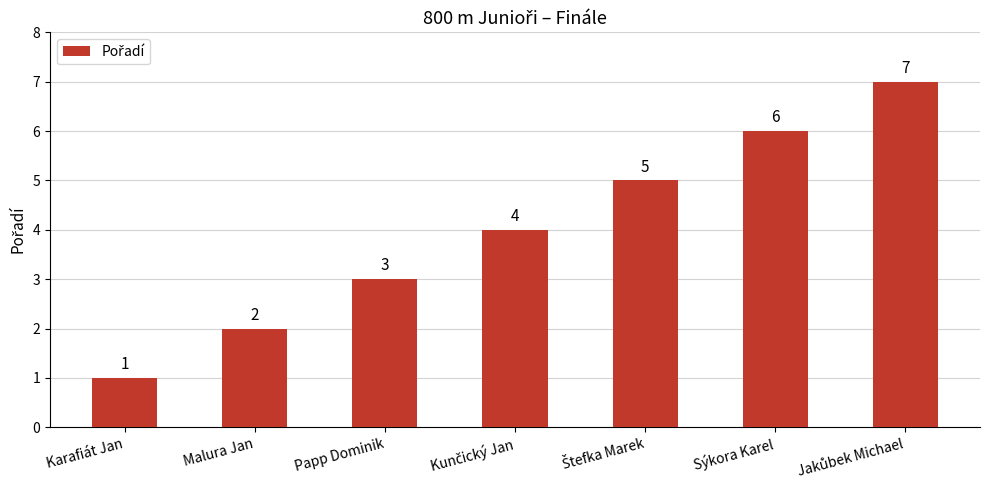

The value at Malura Jan is 1. True or false?

False